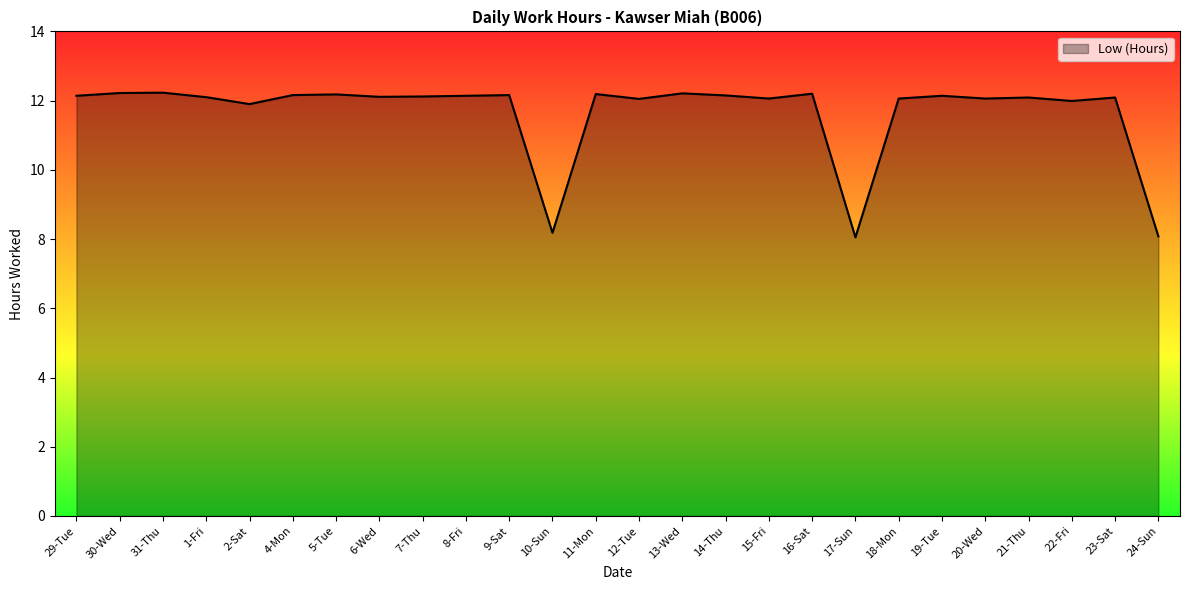

What position from the right is 18-Mon?

7